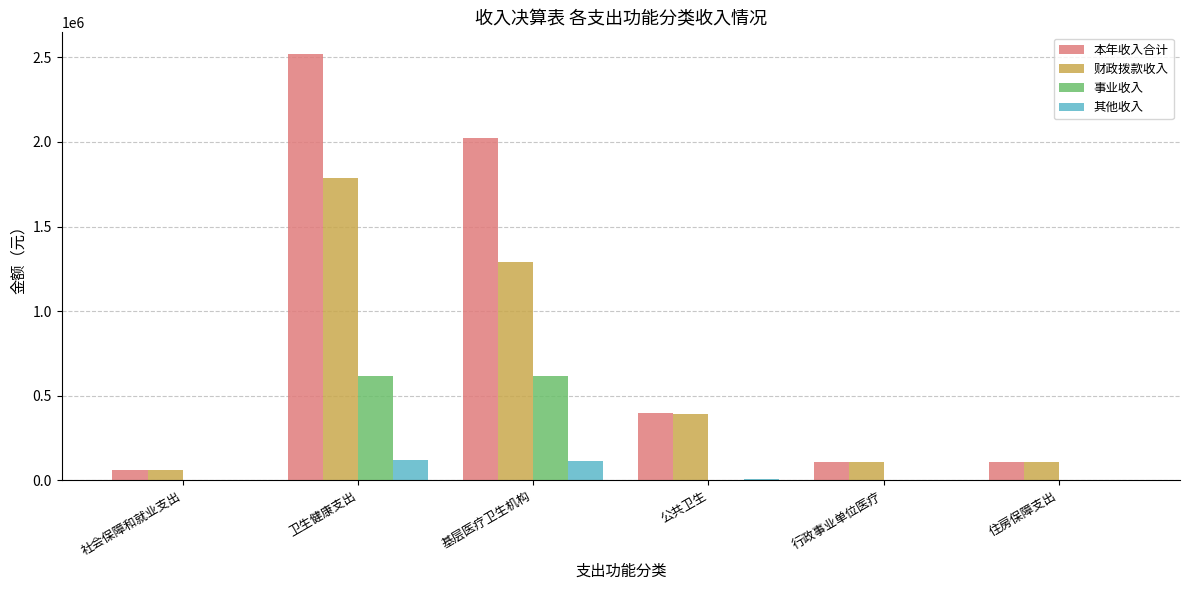

How many data points does each series have?

6